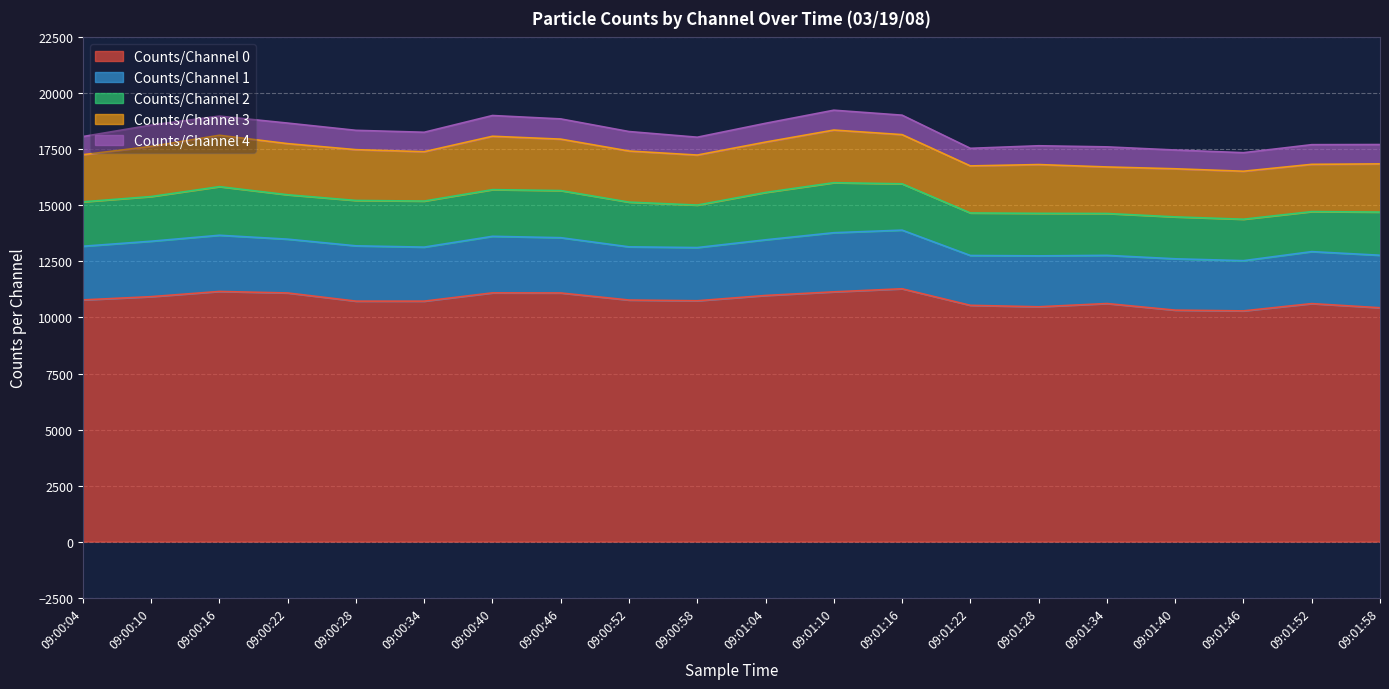

Is it true that Counts/Channel 4 equals 1551 at 09:00:22?

False